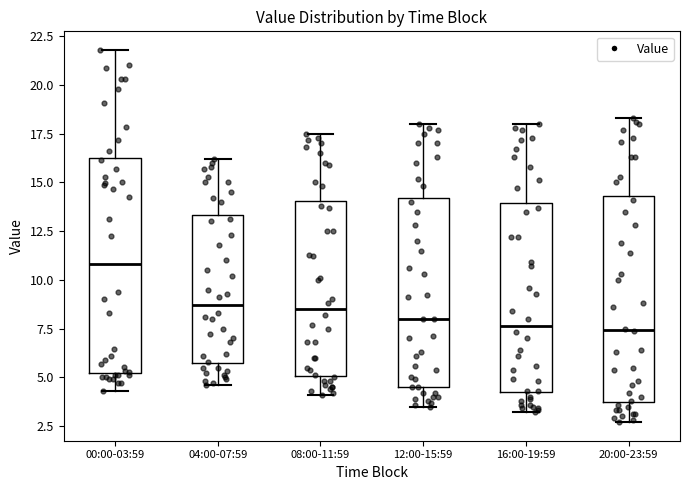

Reading left to right, read every box against the y-axis: the position of its median line, the range the box covers, and the ends of its whiskers. The values are not printed on the chart, so give them approximately, as read against the axis.

00:00-03:59: median 11.0, box 5.0 to 16.5, whiskers 4.5 to 22.0
04:00-07:59: median 8.5, box 5.5 to 13.5, whiskers 4.5 to 16.0
08:00-11:59: median 8.5, box 5.0 to 14.0, whiskers 4.0 to 17.5
12:00-15:59: median 8.0, box 4.5 to 14.0, whiskers 3.5 to 18.0
16:00-19:59: median 7.5, box 4.0 to 14.0, whiskers 3.0 to 18.0
20:00-23:59: median 7.5, box 4.0 to 14.5, whiskers 2.5 to 18.5